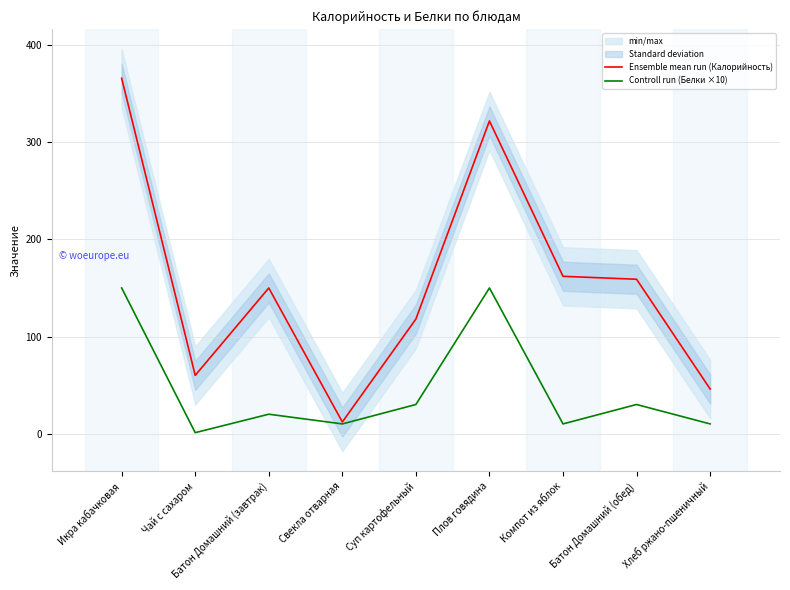

True or false: Ensemble mean run (Калорийность) and Controll run (Белки ×10) cross at least once.

False